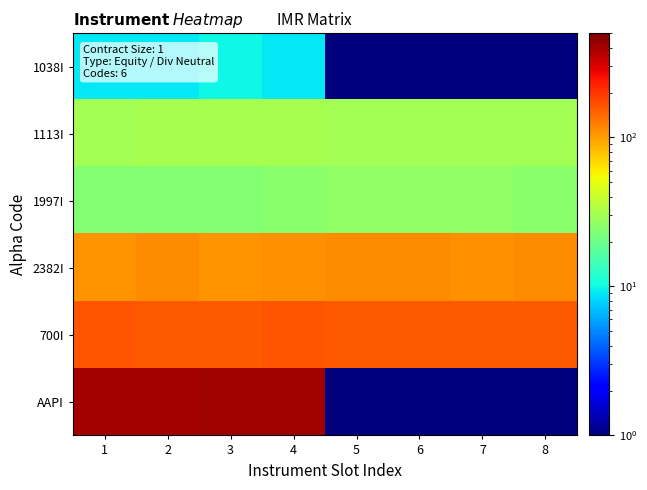

Reading right to left, extract all data points from this chart.

1038I: 8=1	7=1	6=1	5=1	4=9	3=10	2=9	1=9
1113I: 8=30	7=30	6=30	5=30	4=31	3=31	2=31	1=30
1997I: 8=25	7=26	6=26	5=26	4=25	3=24	2=24	1=24
2382I: 8=112	7=109	6=111	5=111	4=109	3=108	2=111	1=108
700I: 8=158	7=159	6=156	5=159	4=161	3=158	2=156	1=161
AAPI: 8=1	7=1	6=1	5=1	4=418	3=413	2=409	1=405